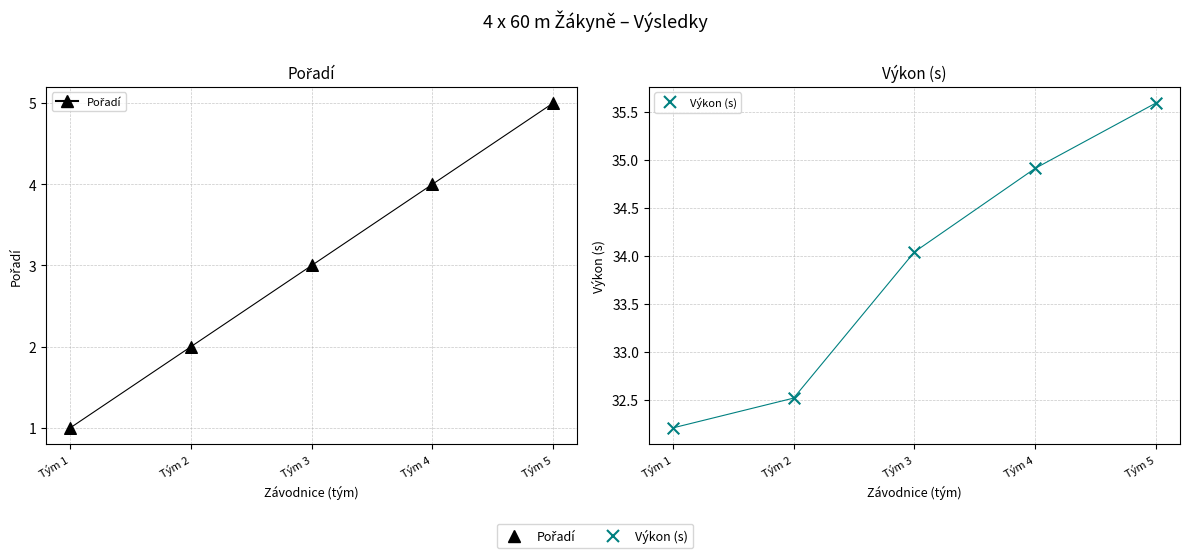

Which series has the largest Y range (max minus min)?

Pořadí